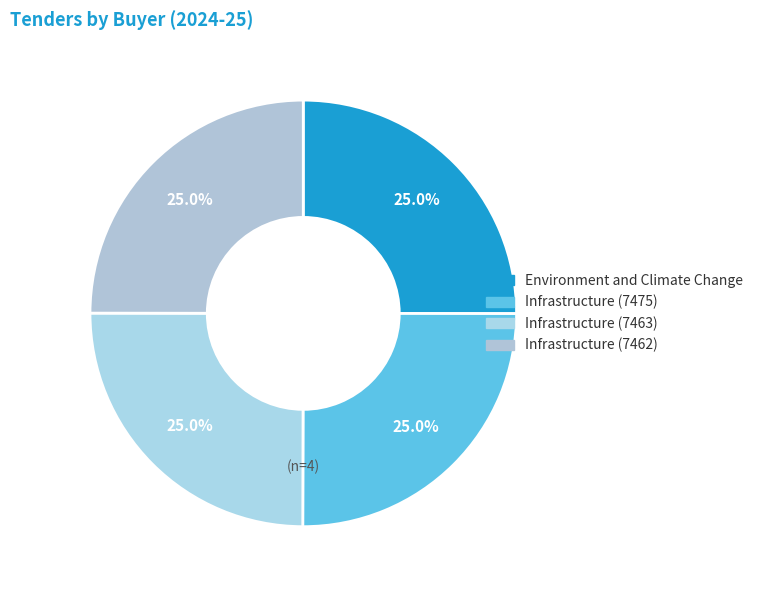

True or false: Environment and Climate Change accounts for 35% of the total.

False